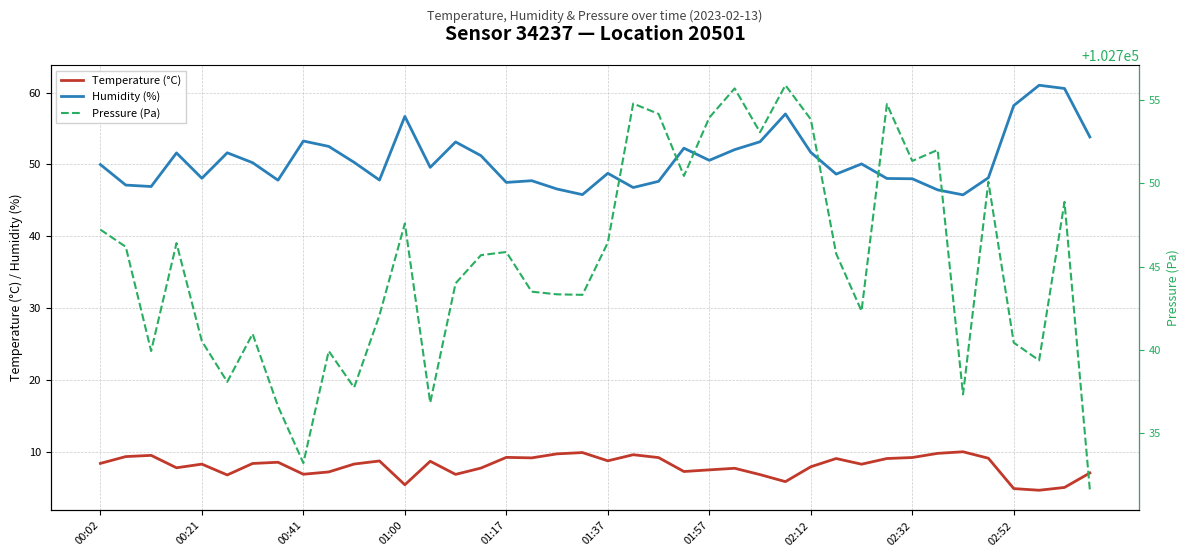

Does the chart have visible grid lines?

Yes